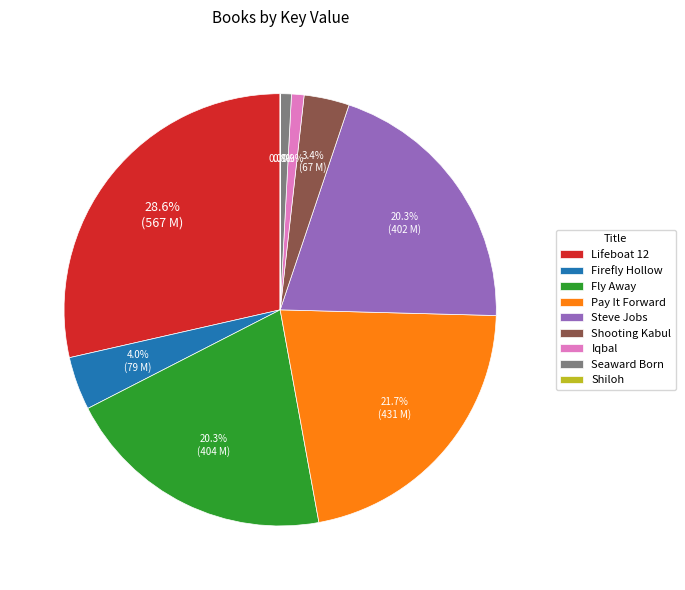

Approximately how many times larger is the value at Shooting Kabul compared to Firefly Hollow?

0.9